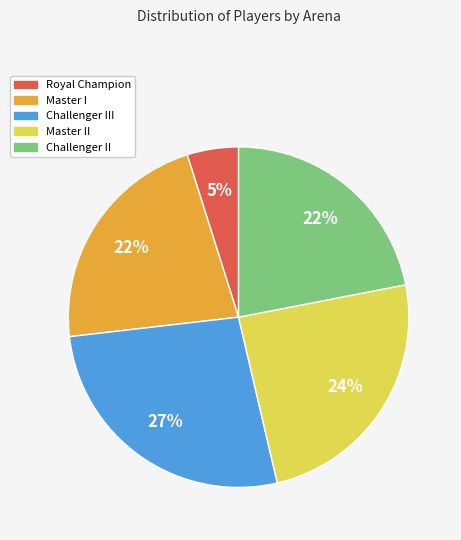

To the nearest percent, what is the difference between the largest and smallest slice percentages?

22%